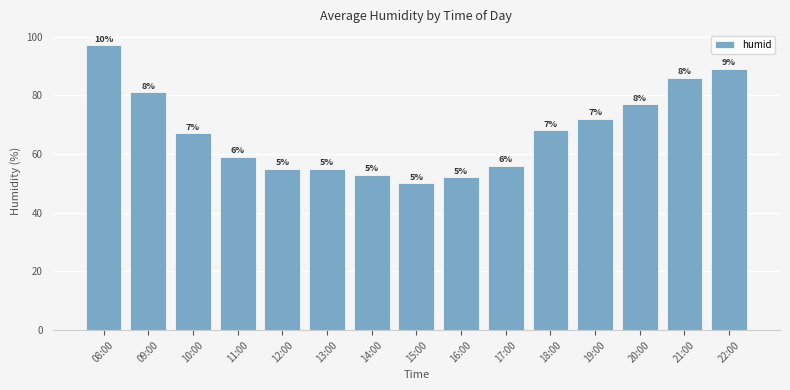

What is the sum of all values?

1017